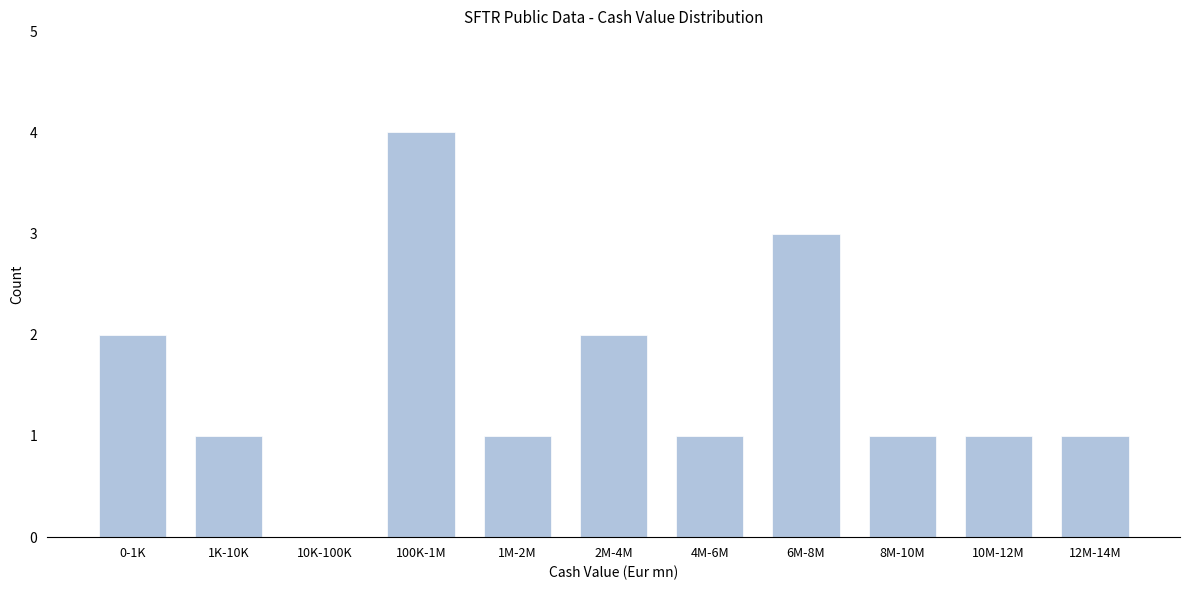

Reading right to left, list all the values displayed in this chart.

12M-14M=1	10M-12M=1	8M-10M=1	6M-8M=3	4M-6M=1	2M-4M=2	1M-2M=1	100K-1M=4	10K-100K=0	1K-10K=1	0-1K=2